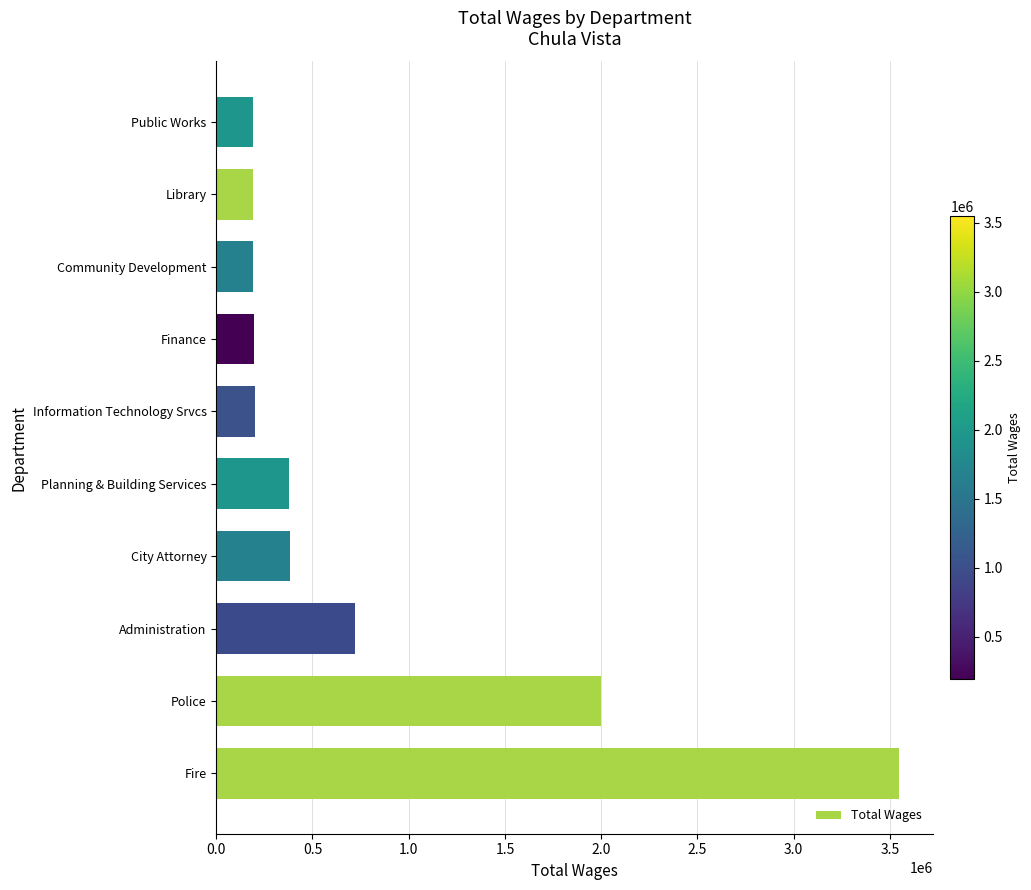

What is the average value?

800071